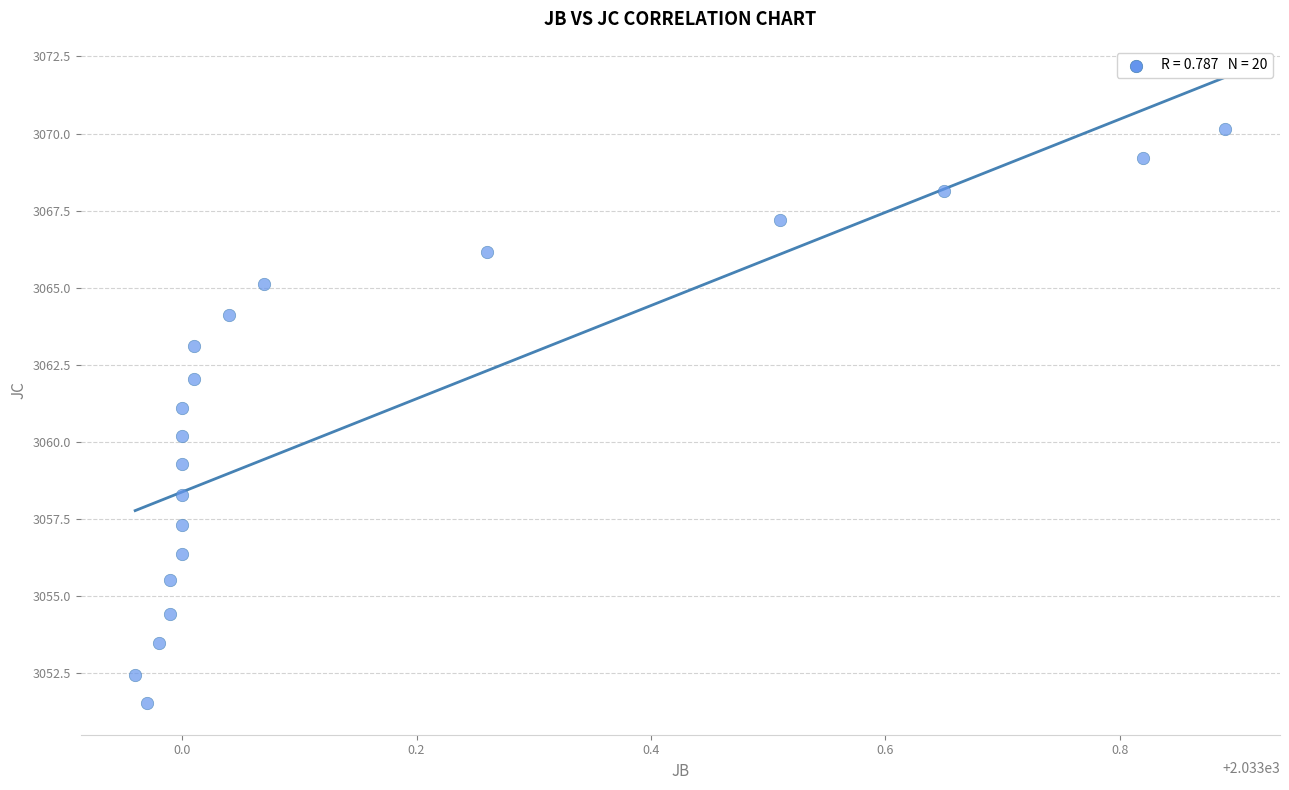

What is the range of Y values (max minus min)?

18.6